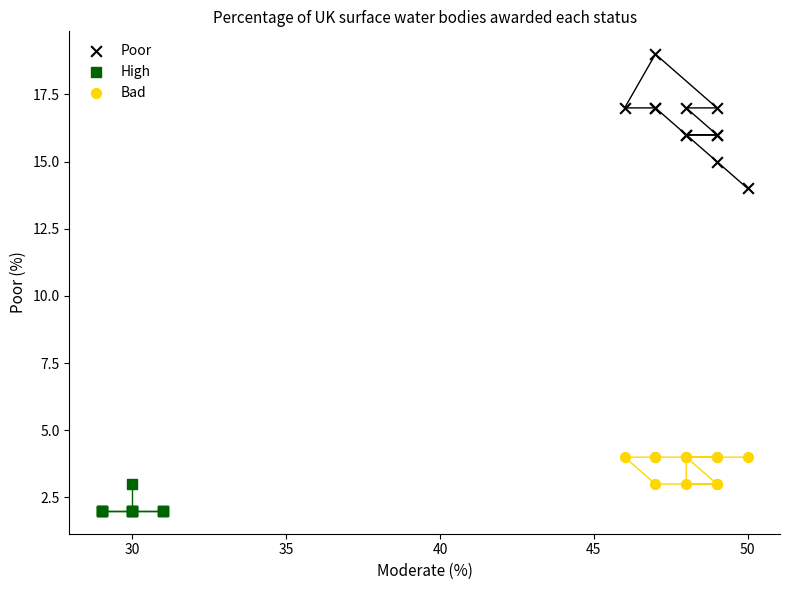

Which series has the largest Y range (max minus min)?

Poor